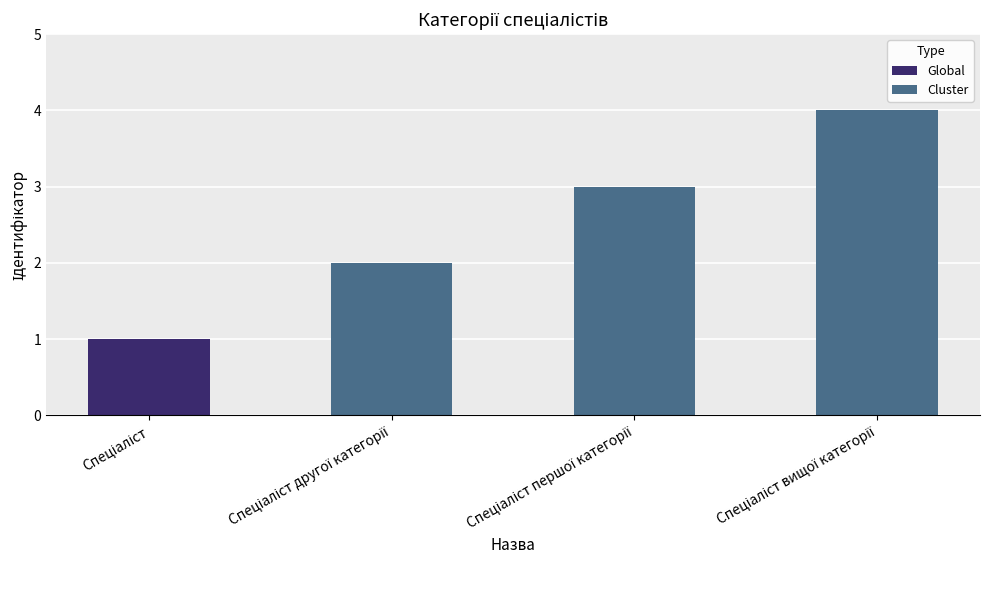

What is the difference between the maximum and minimum values?

3